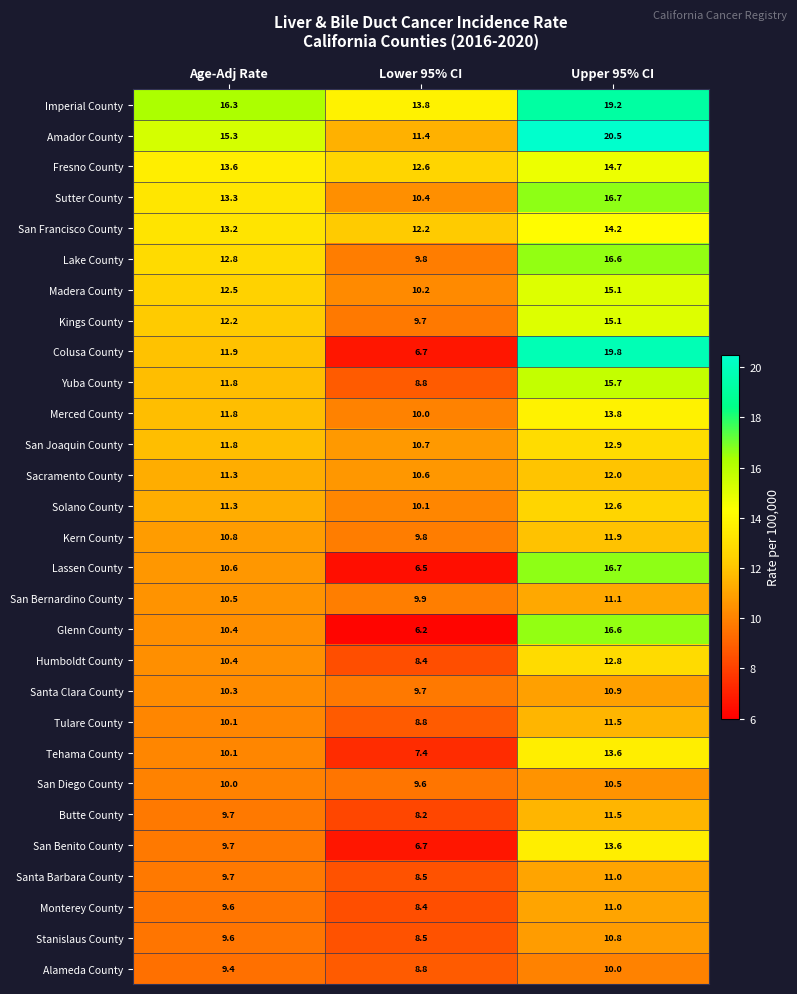

Is it true that Imperial County equals 26.5 at Age-Adj Rate?

False